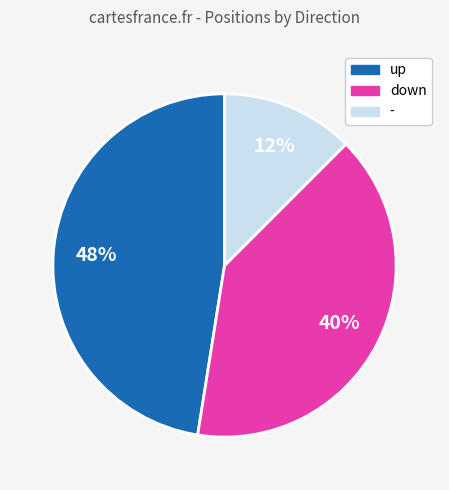

To the nearest percent, what percentage of the pie is down?

40%